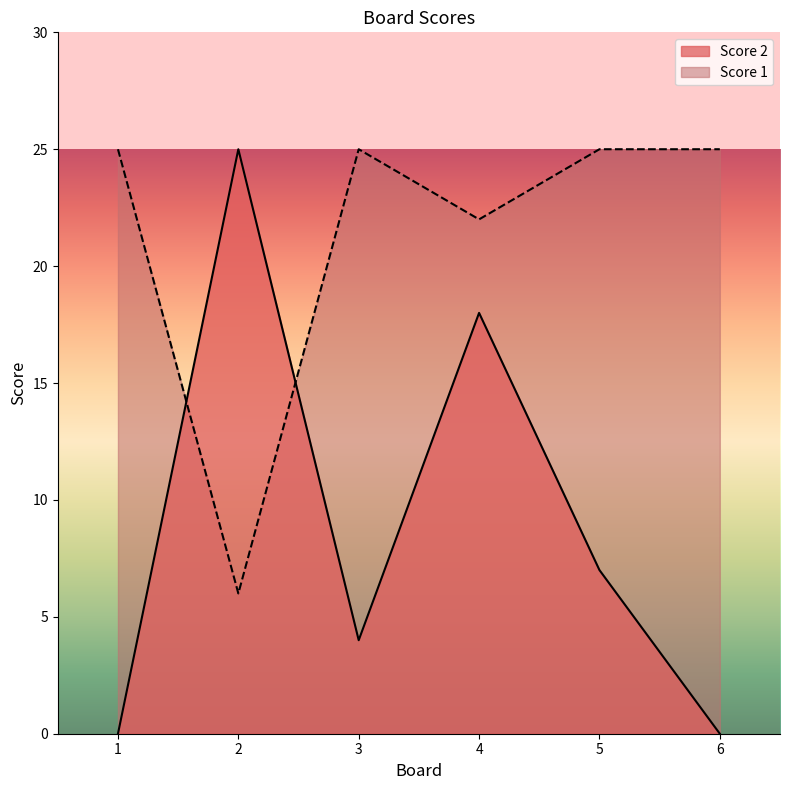

Which label corresponds to the smallest value in the chart?

1